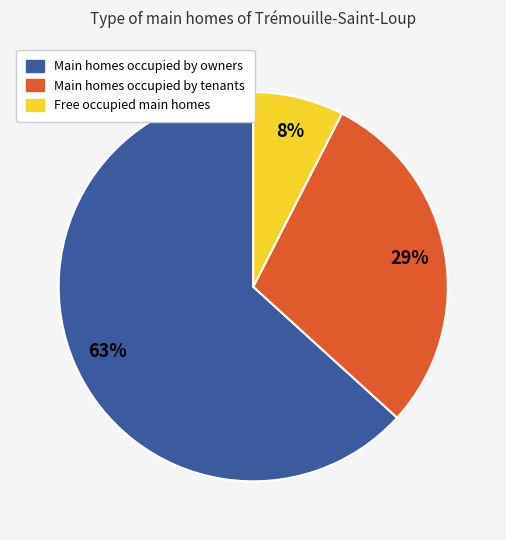

True or false: Free occupied main homes accounts for 1% of the total.

False